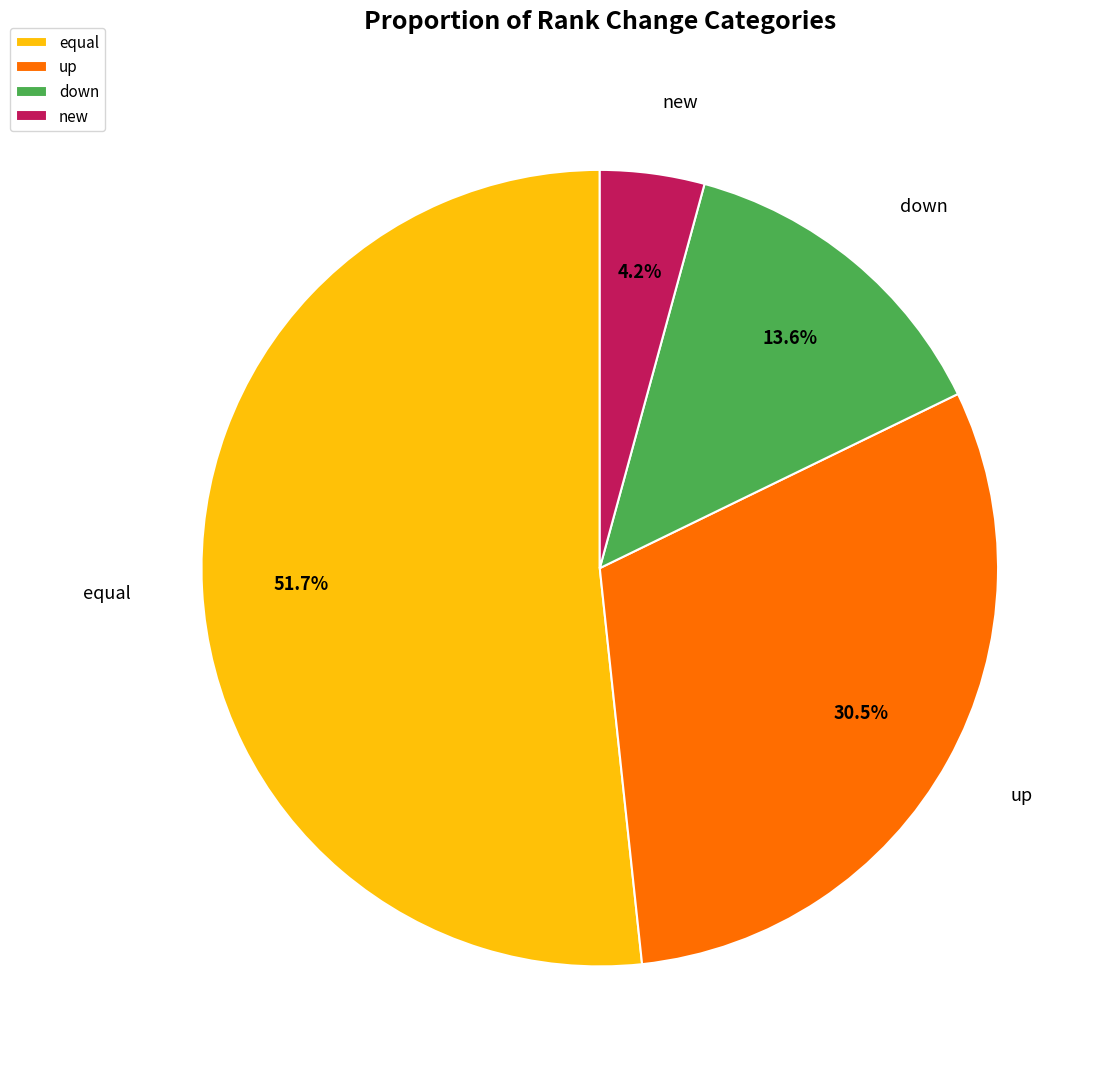

Which category has the smallest portion of the pie?

new